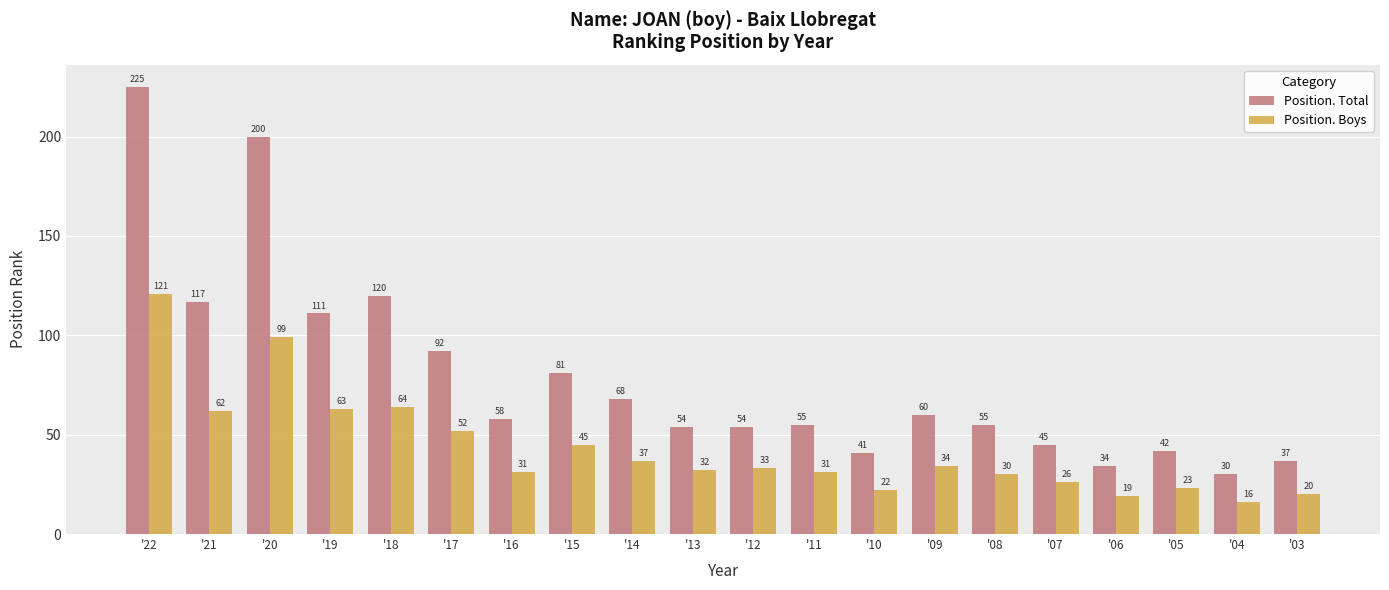

At which label does Position. Total reach its minimum?

'04